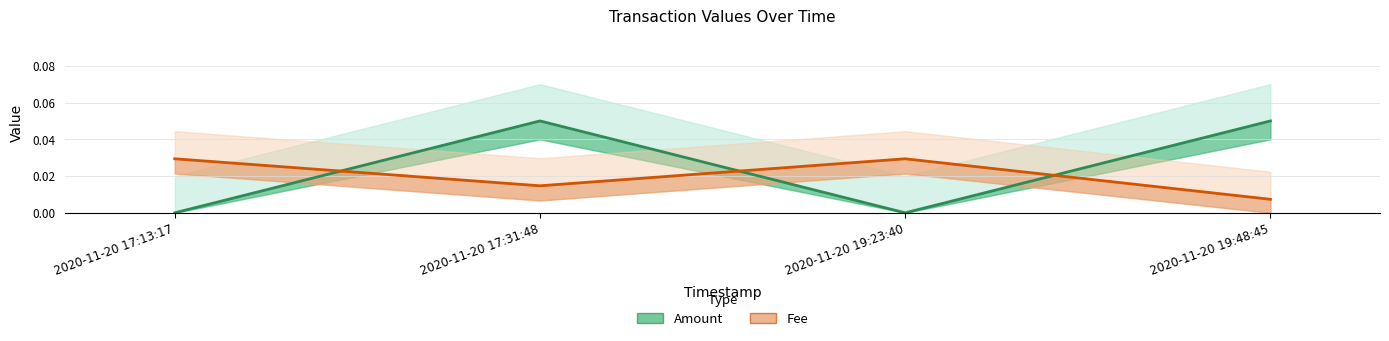

Rank the series at 2020-11-20 17:13:17 from highest to lowest value.

Fee, Amount